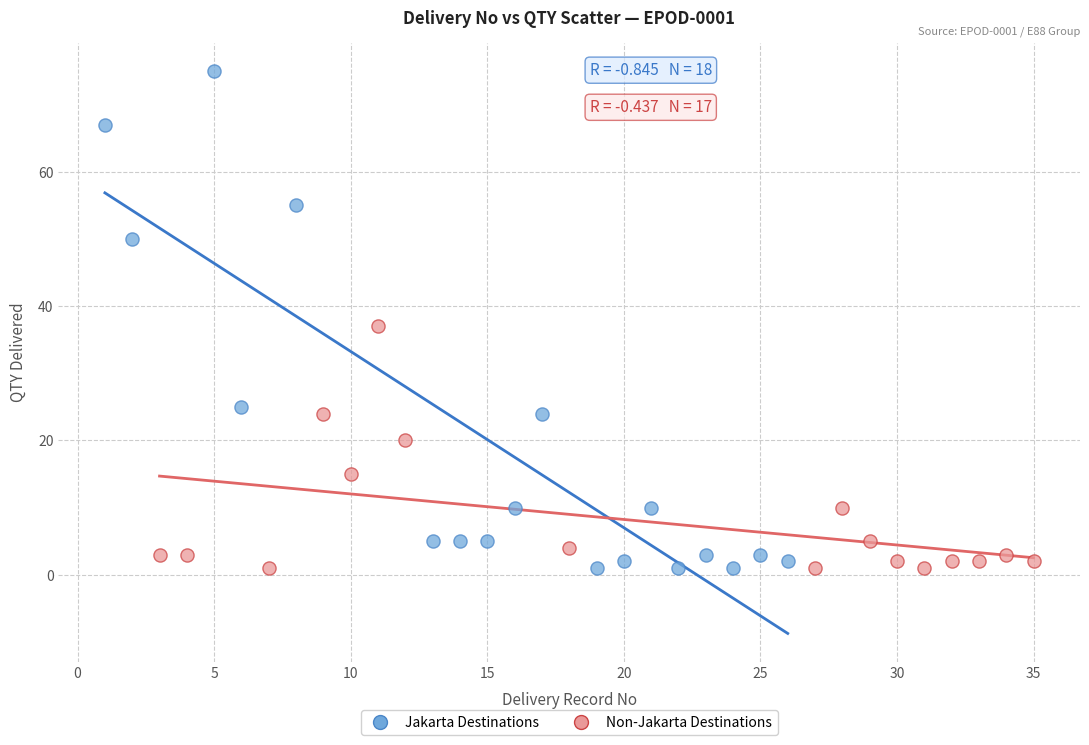

Which series reaches the maximum Y coordinate?

Jakarta Destinations